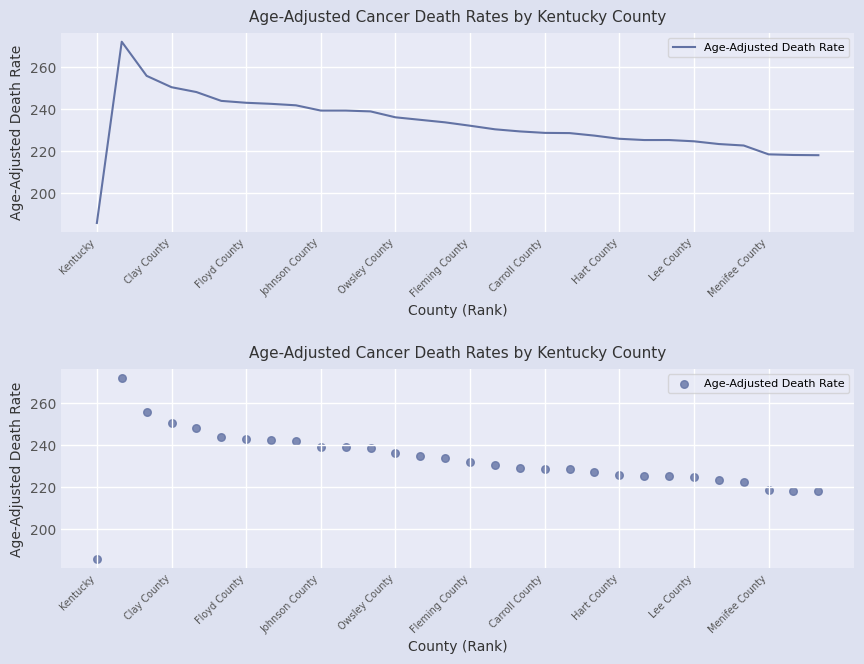

What is the change in value from 16 to 26?

-7.7